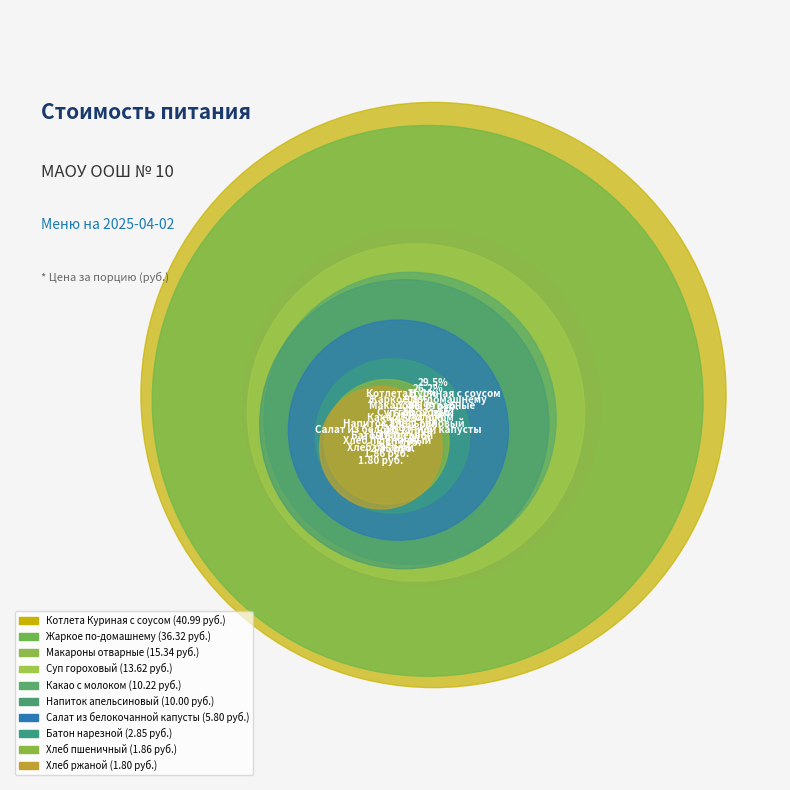

To the nearest percent, what percentage of the pie is Хлеб ржаной?

1%